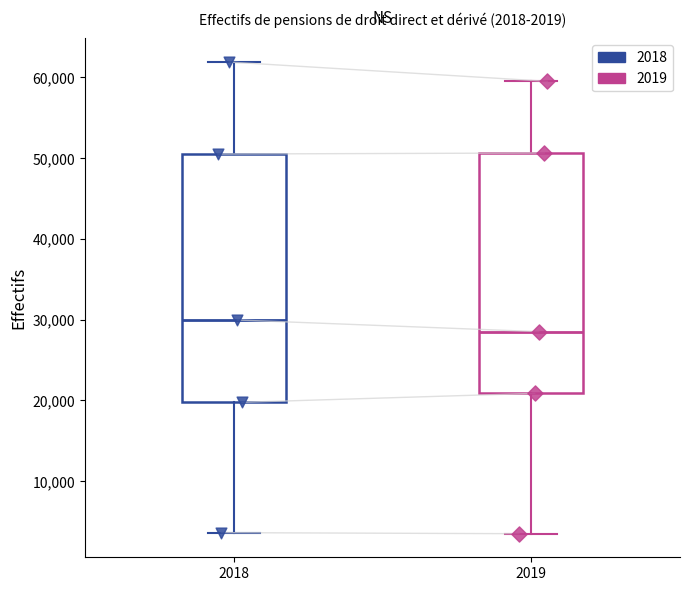

Which box's median line is the highest?

2018